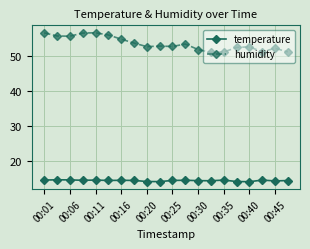

What is the average value of the temperature series?

14.3